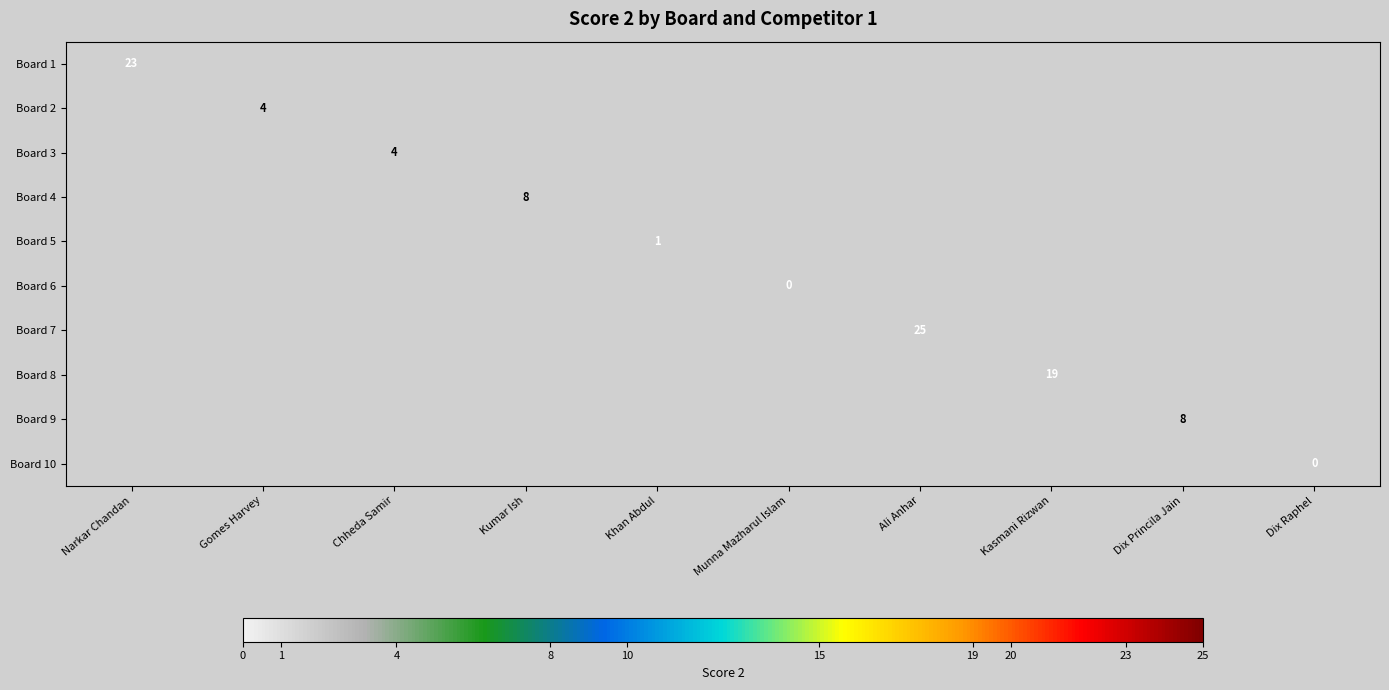

Is the value of Board 2 at Gomes Harvey greater than the value of Board 4 at Chheda Samir?

No